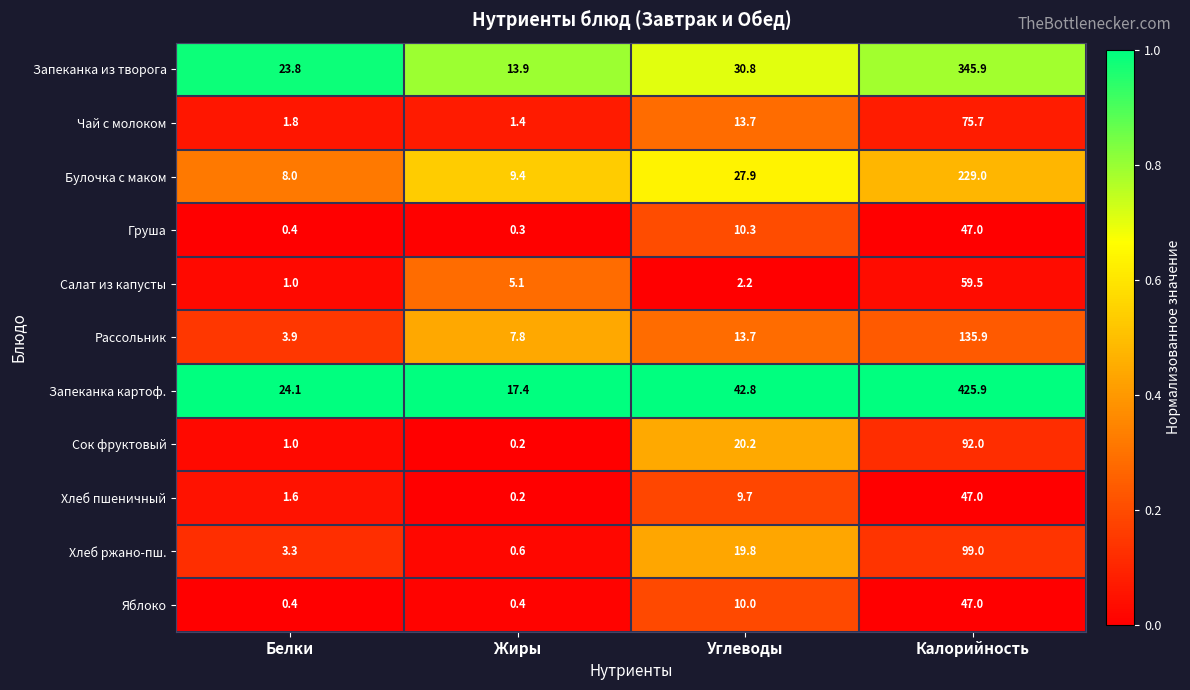

At which category does the chart reach its peak across all series?

Калорийность